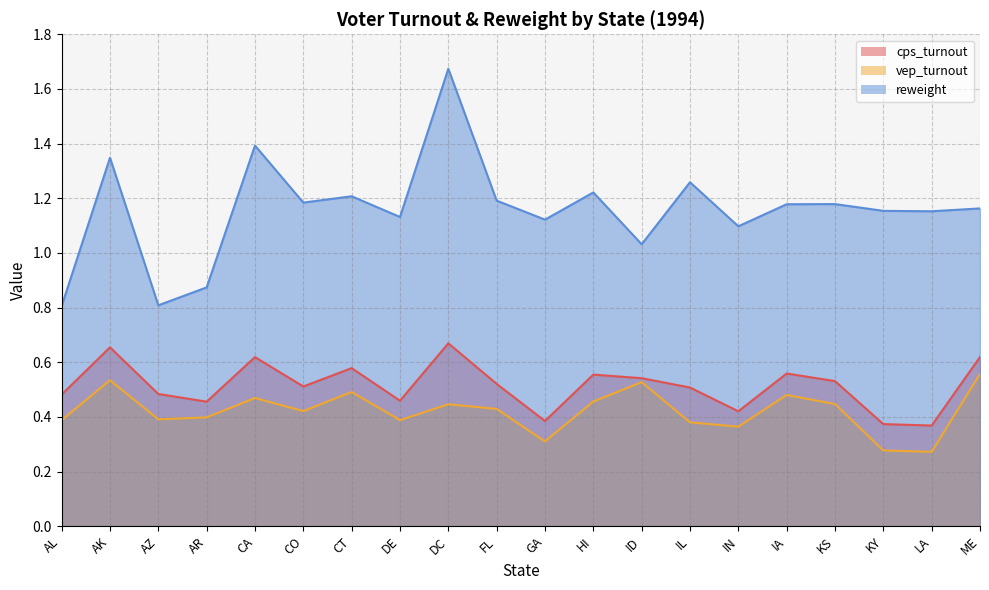

Which series has the largest total across all categories?

reweight